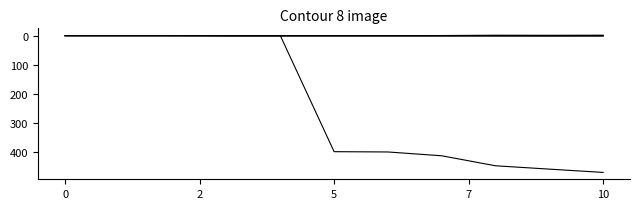

How many lines are shown in the chart?

6